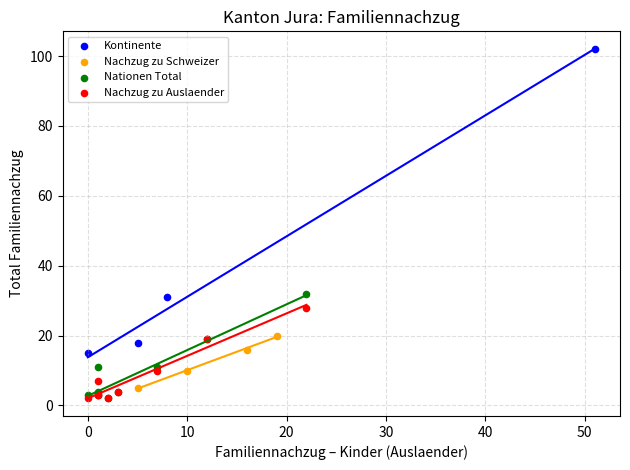

Which series has the widest spread of Y values?

Kontinente